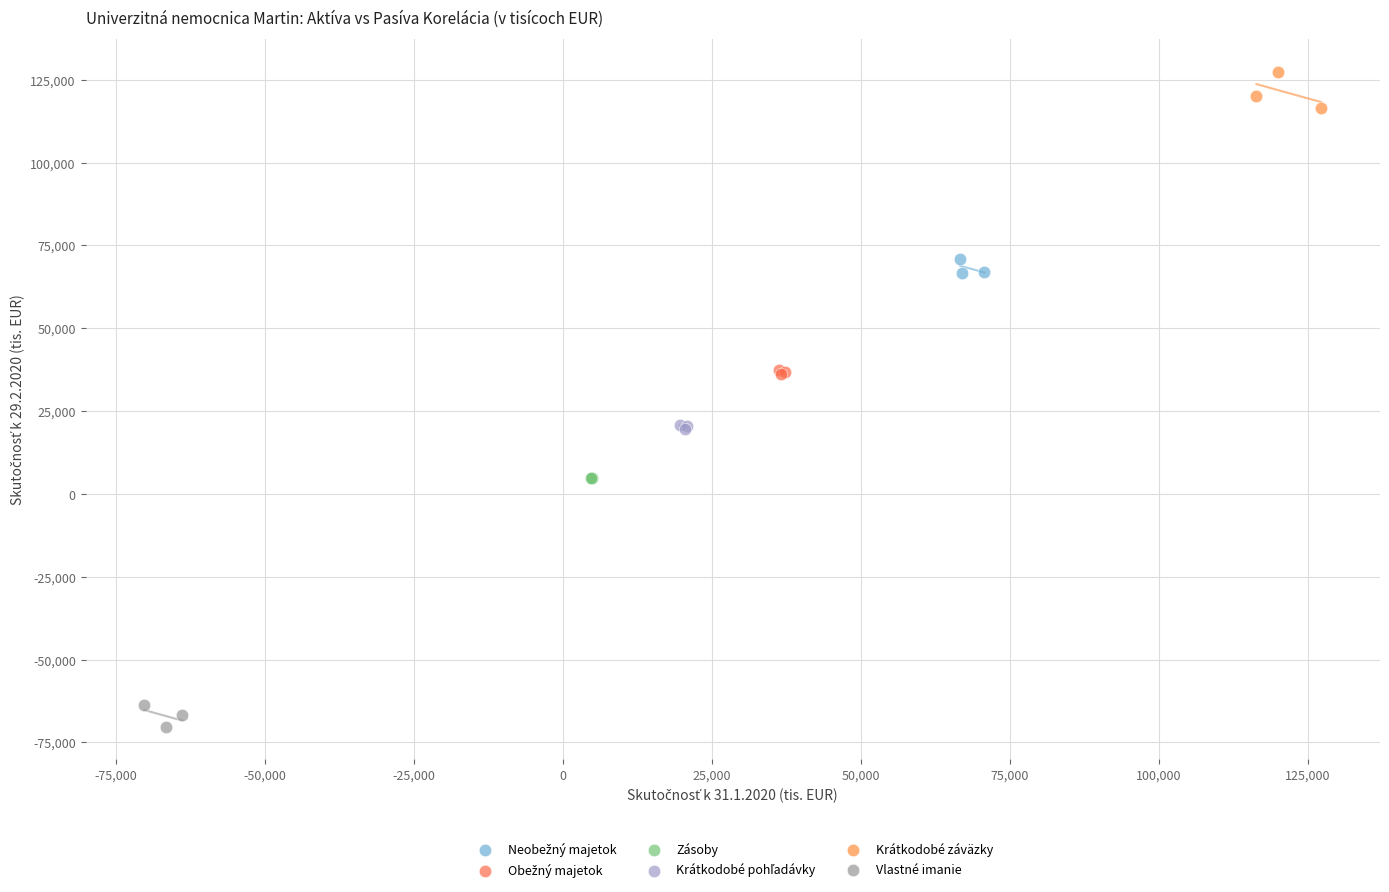

Which series reaches the minimum Y coordinate?

Vlastné imanie